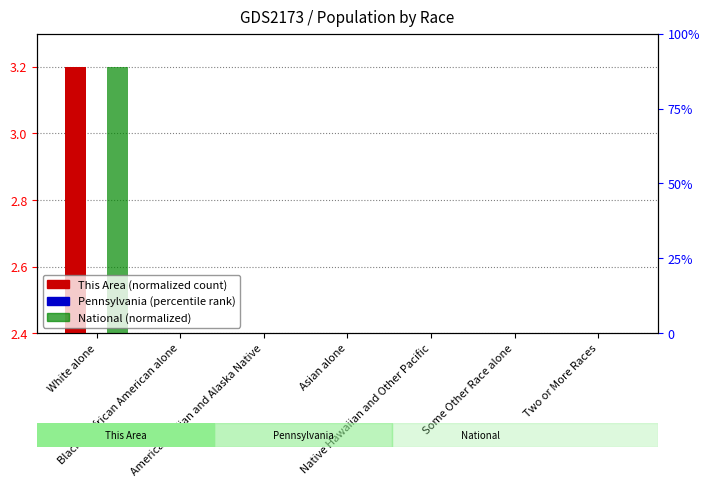

Which series has the largest range (max minus min)?

This Area (normalized)